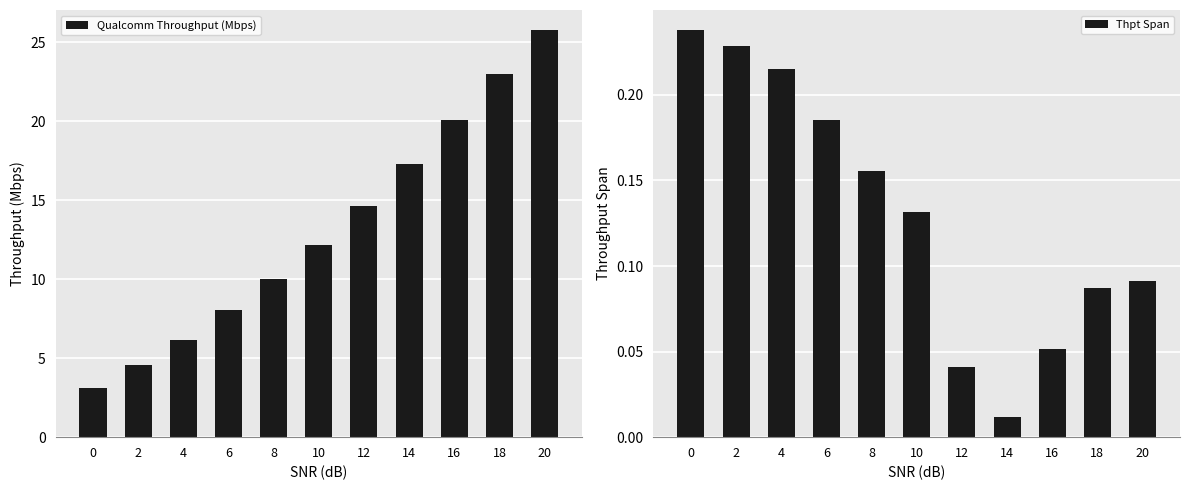

What is the sum of the Thpt Span values at 4 and 18?

0.3